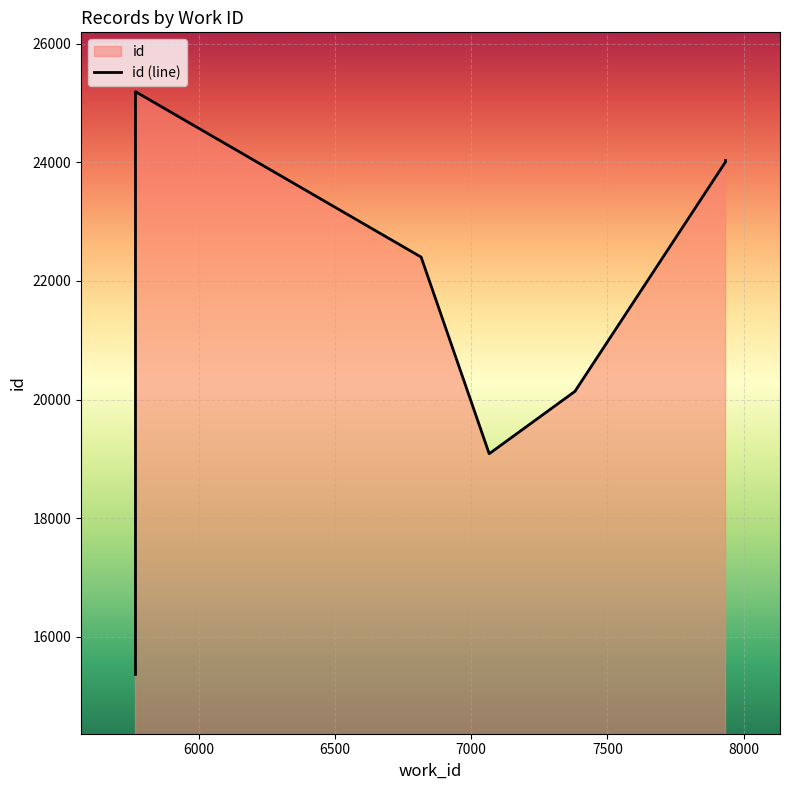

Count the number of data series in this chart.

1